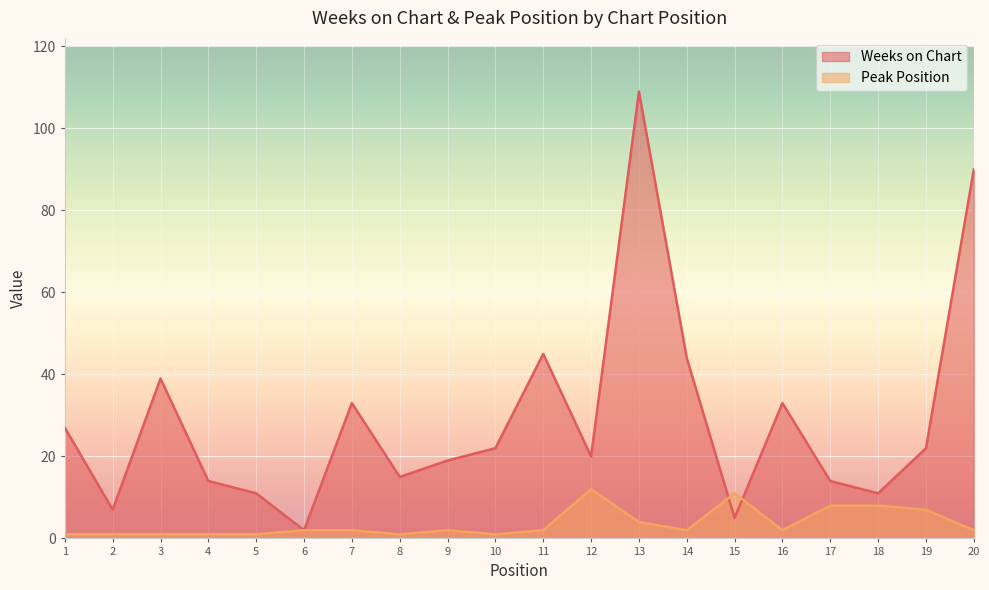

List the series in order of their peak value, highest first.

Weeks on Chart, Peak Position